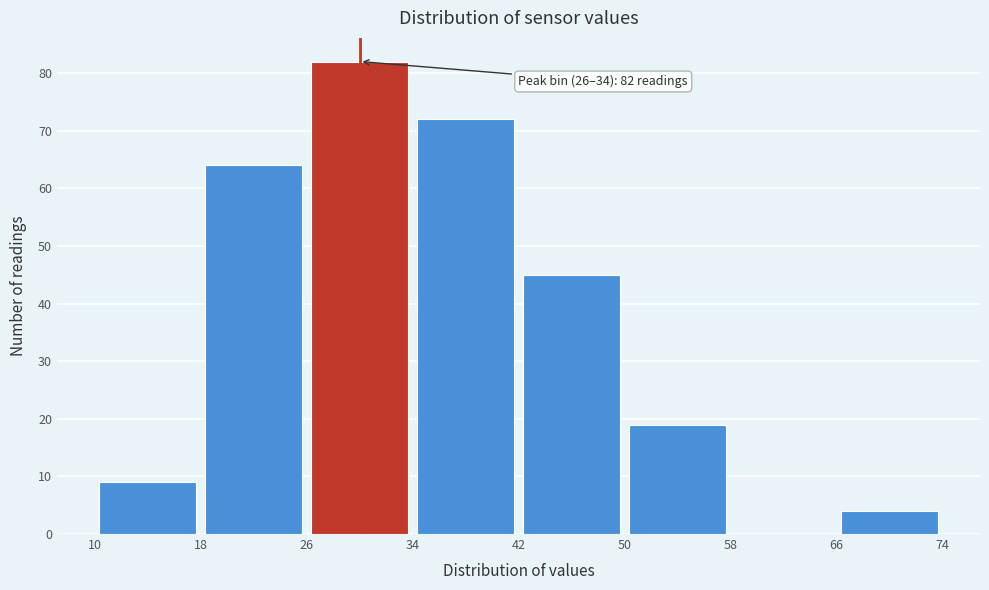

Over which range of the x-axis is the bar tallest?

26 to 34